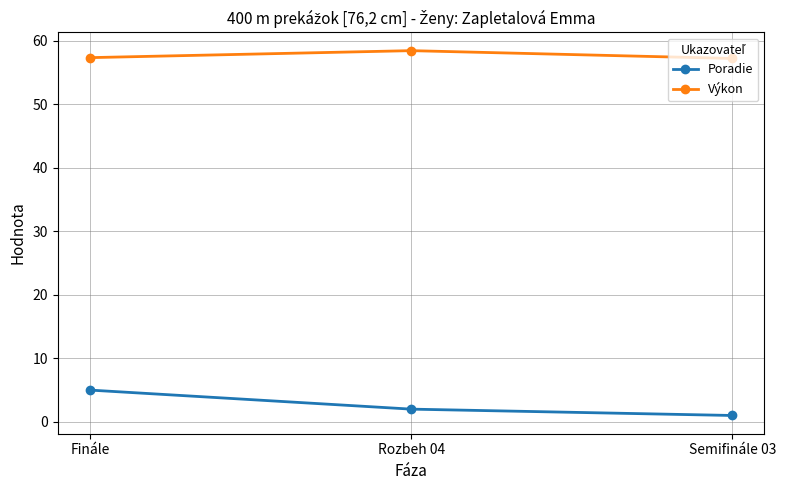

What is the difference between the second highest and minimum values in the Výkon series?

0.1